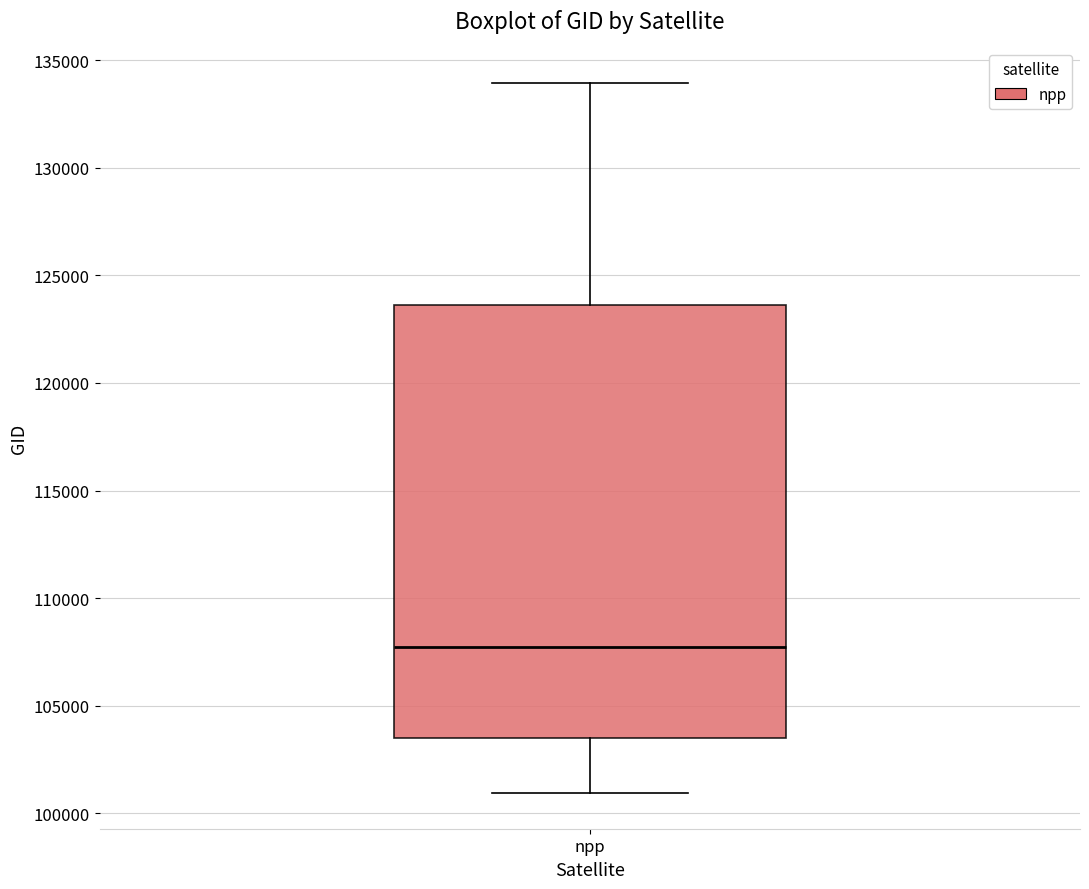

Transcribe this box plot: give where the median line is, the range the box spans, and where the two whiskers end, as read against the y-axis. The values are not printed on the chart, so give them approximately, as read against the axis.

median 107500, box 103500 to 123500, whiskers 101000 to 134000